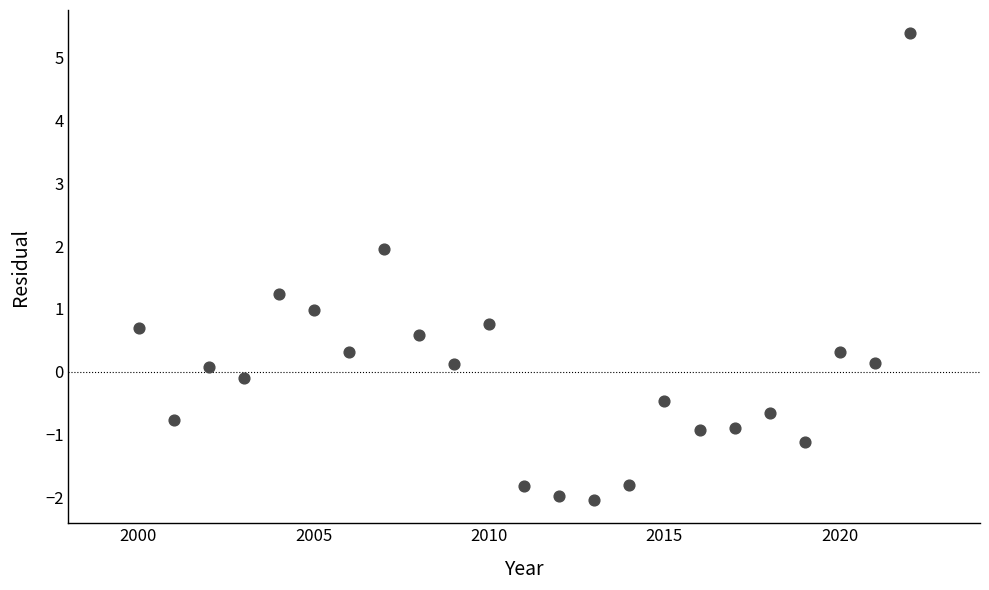

What is the range of Y values (max minus min)?

7.4